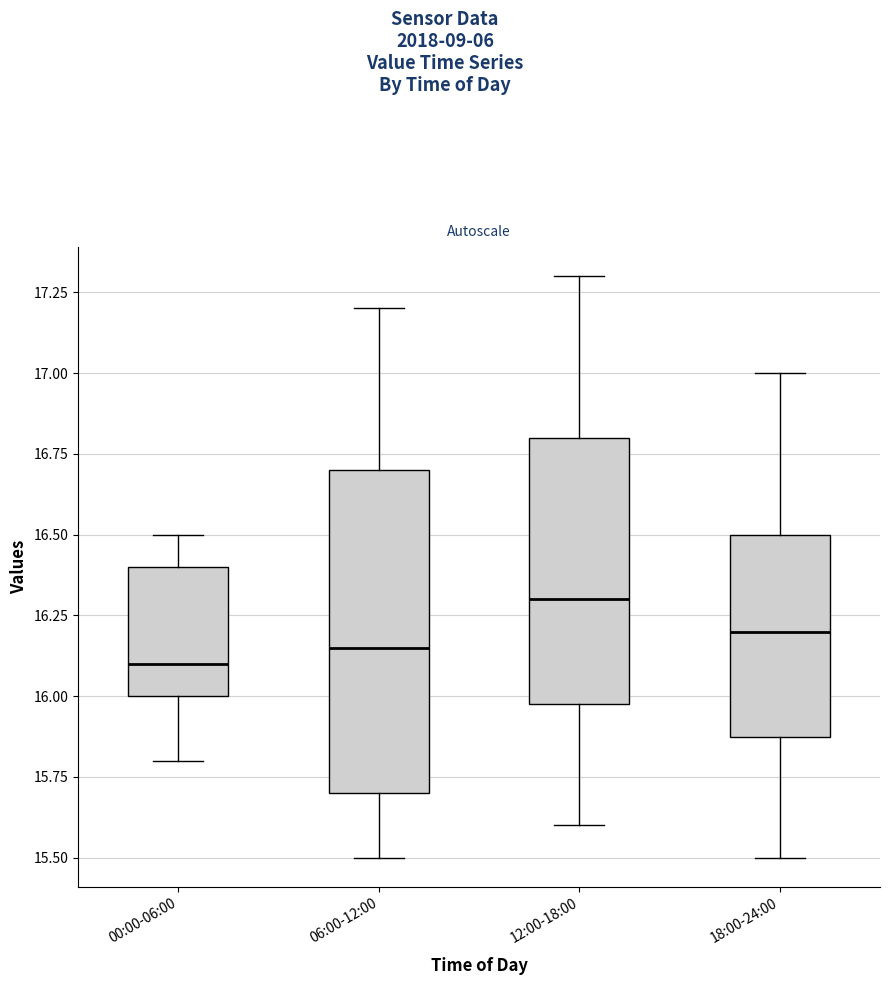

Where is the lower edge of the box for 00:00-06:00 on the y-axis? The values are not printed on the chart, so give them approximately, as read against the axis.

16.00